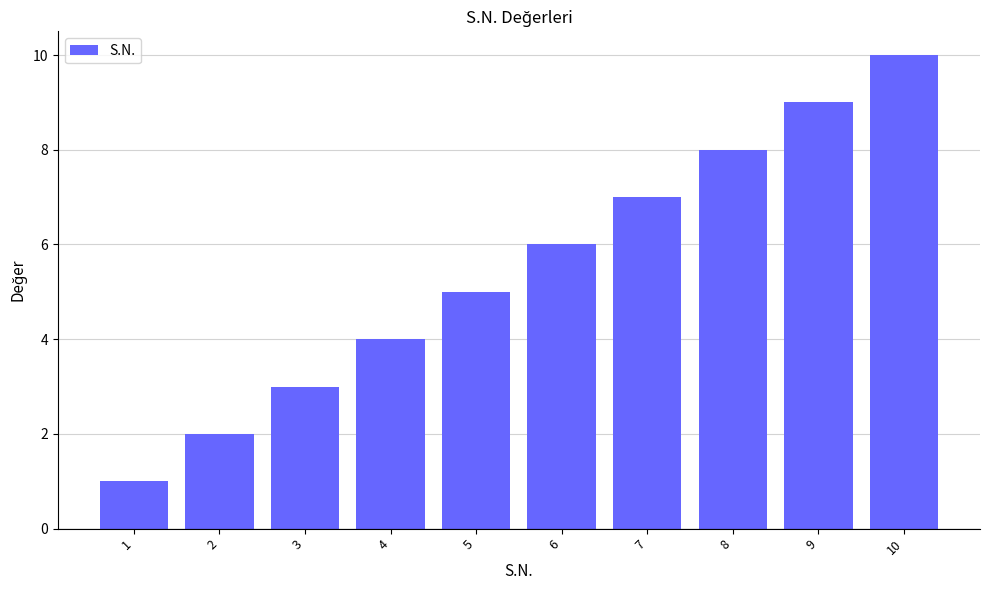

What is the sum of all values?

55